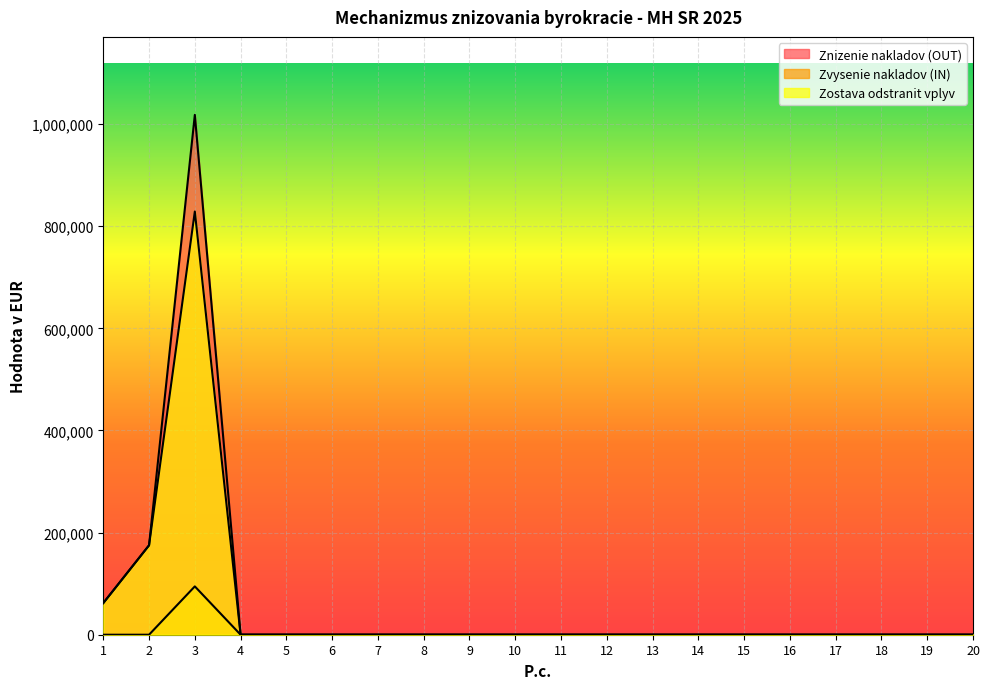

Which series changed the most between 6 and 14?

Znizenie nakladov (OUT)